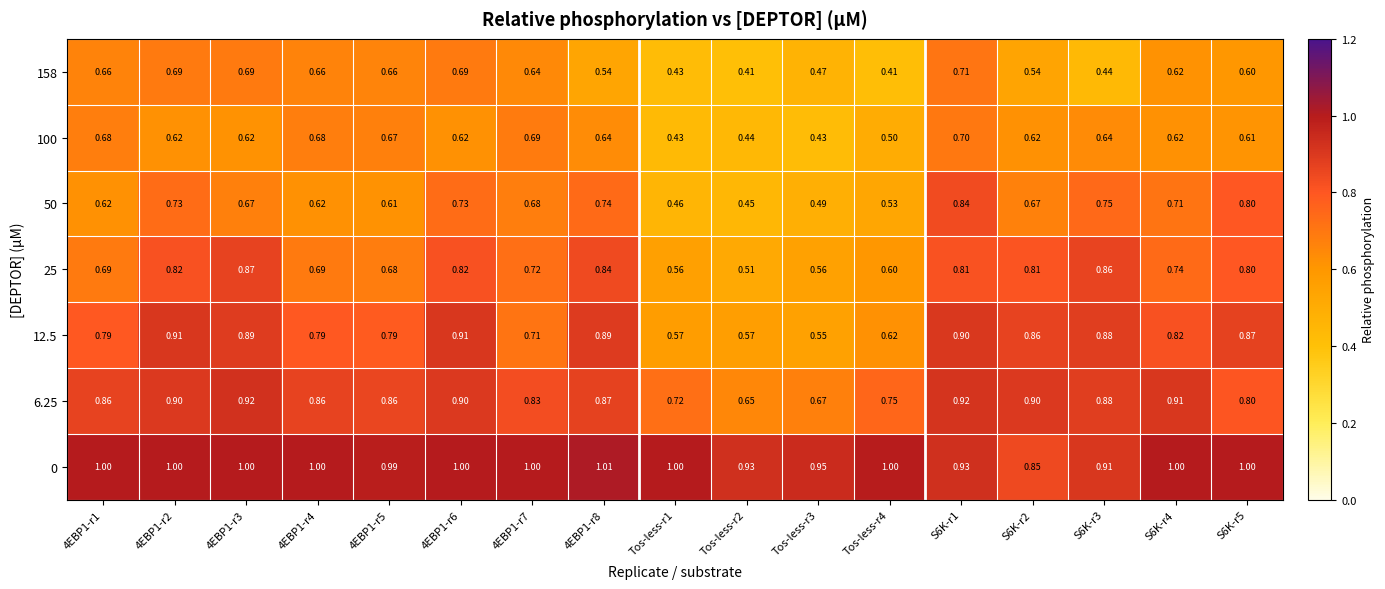

Which series has the largest total across all categories?

0